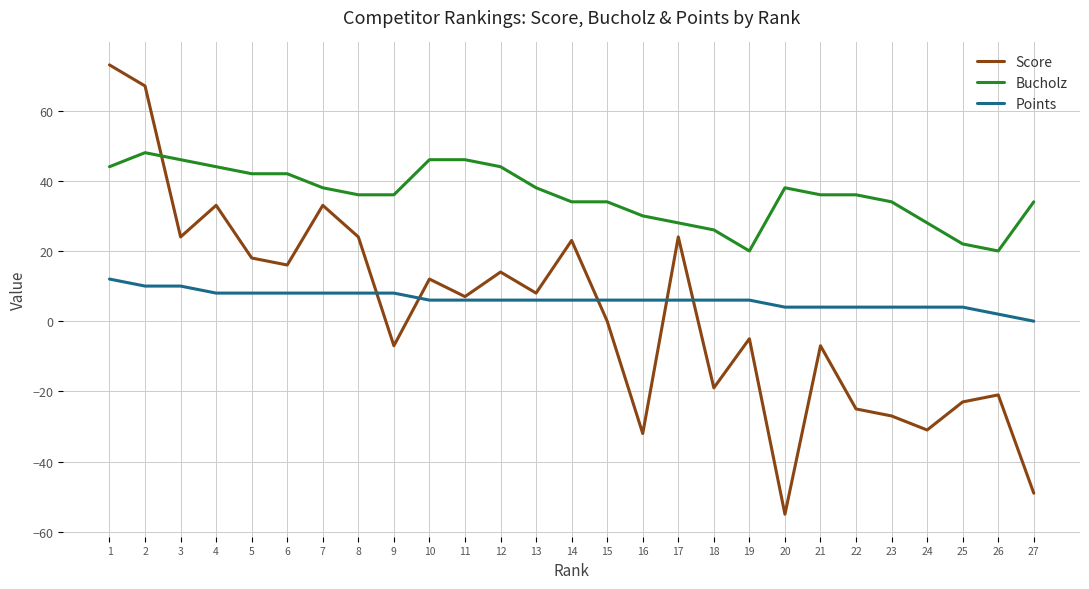

Reading left to right, what are all the values shown in this chart?

Score: 73	67	24	33	18	16	33	24	-7	12	7	14	8	23	0	-32	24	-19	-5	-55	-7	-25	-27	-31	-23	-21	-49
Bucholz: 44	48	46	44	42	42	38	36	36	46	46	44	38	34	34	30	28	26	20	38	36	36	34	28	22	20	34
Points: 12	10	10	8	8	8	8	8	8	6	6	6	6	6	6	6	6	6	6	4	4	4	4	4	4	2	0